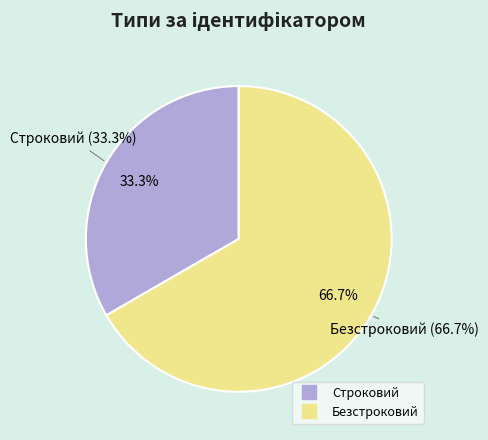

Combined, do Безстроковий and Строковий account for over 50%?

Yes